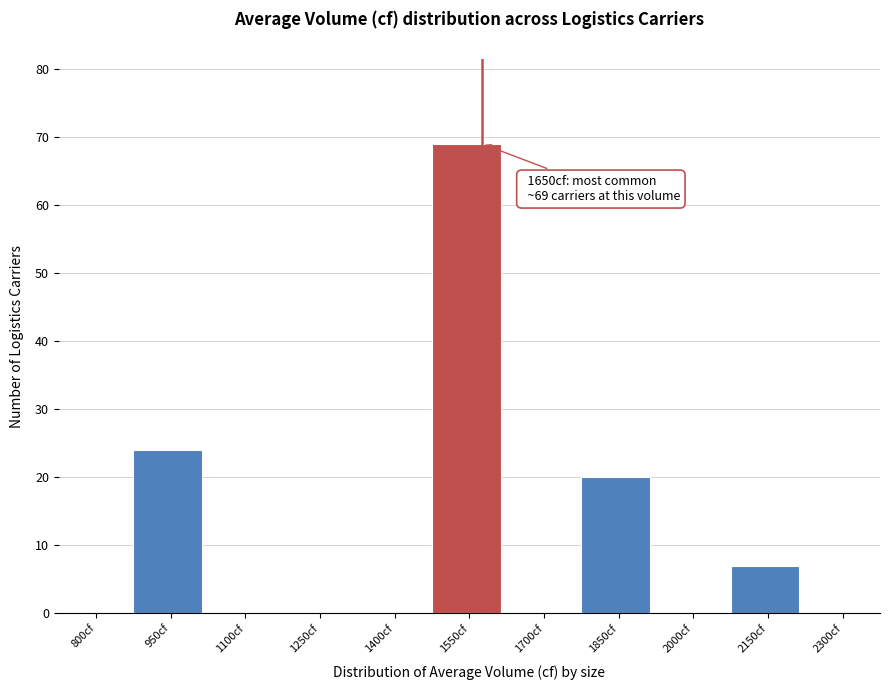

Reading right to left, what are all the values shown in this chart?

2300cf=0	2150cf=7	2000cf=0	1850cf=20	1700cf=0	1550cf=69	1400cf=0	1250cf=0	1100cf=0	950cf=24	800cf=0